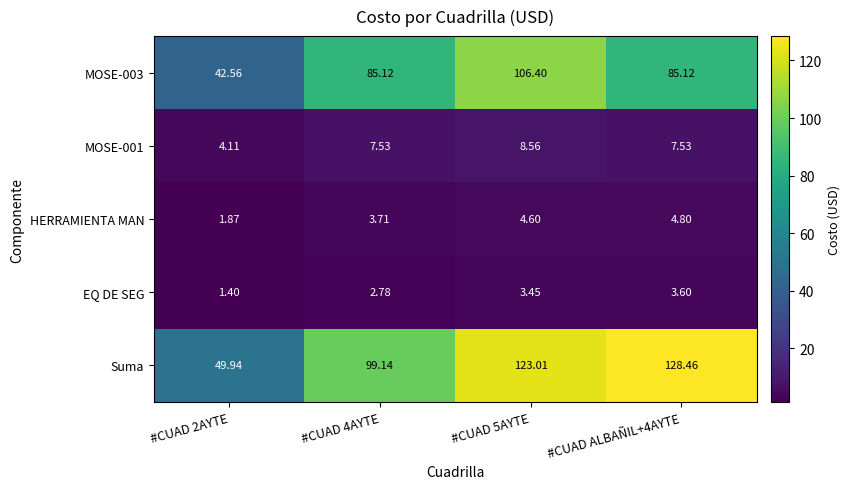

Which series has the widest spread of values?

Suma